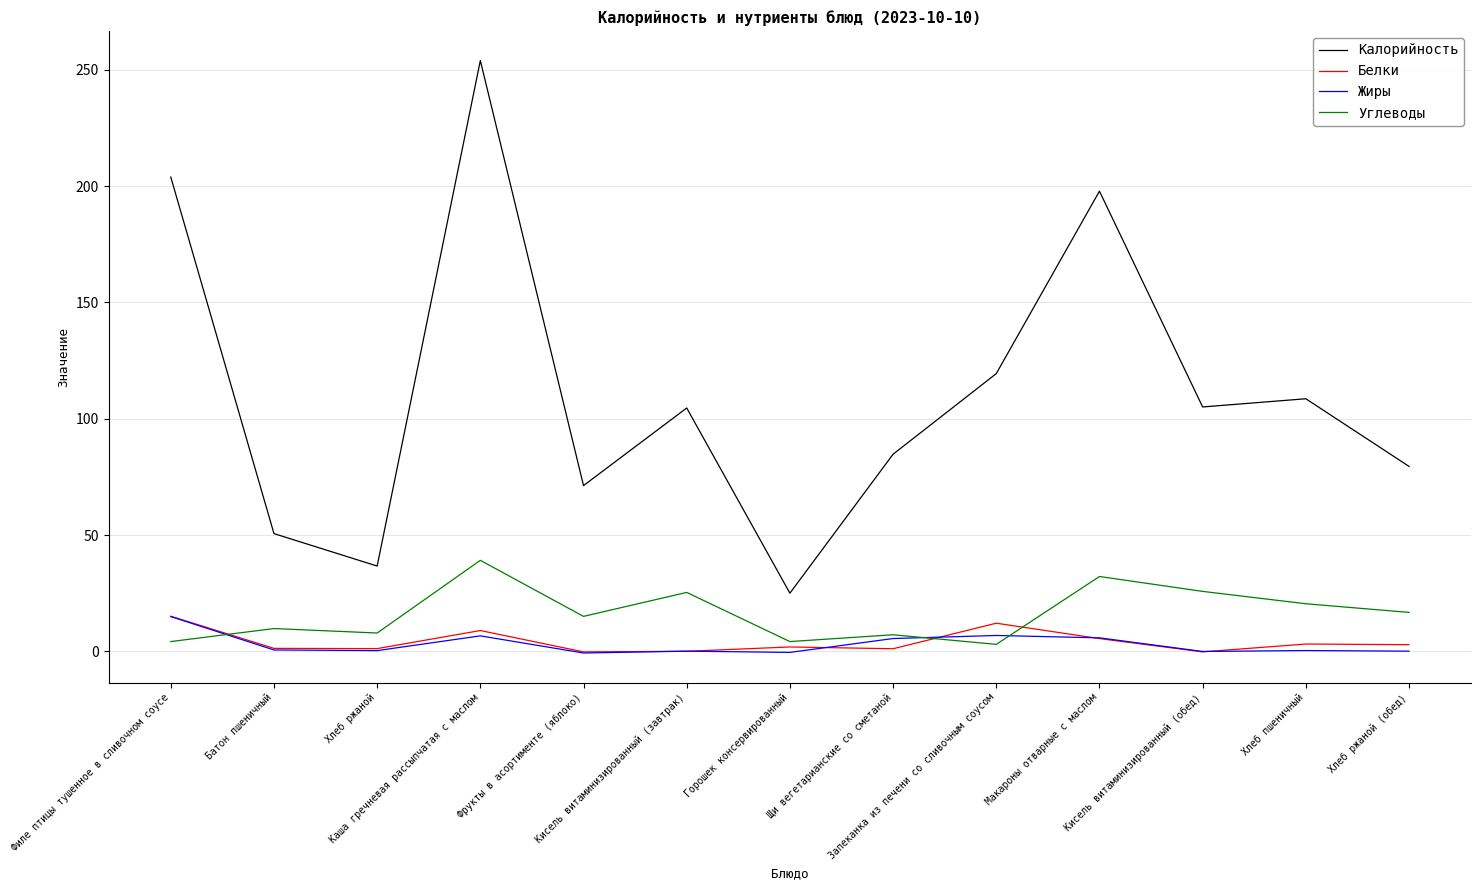

At which category does the chart reach its minimum across all series?

Фрукты в асортименте (яблоко)